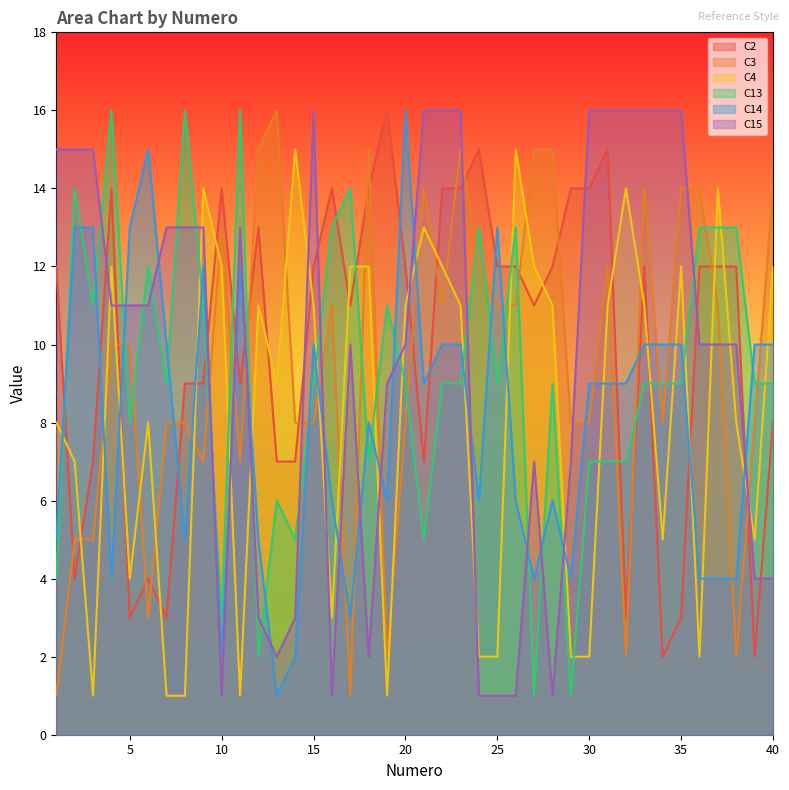

Which has a higher value, 1 or 15?

1